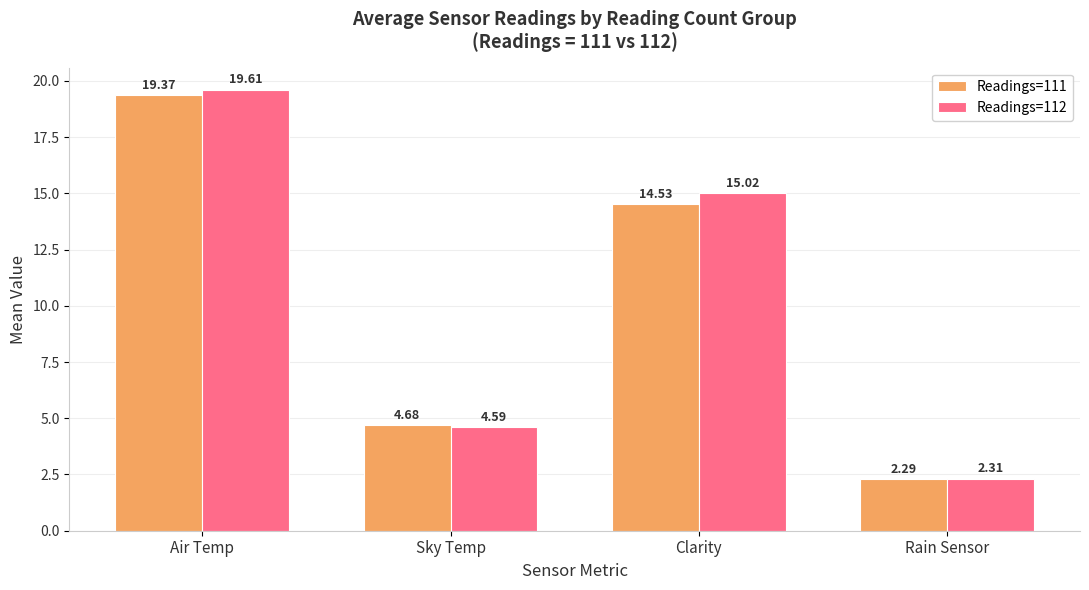

At which label does Readings=111 reach its peak?

Air Temp